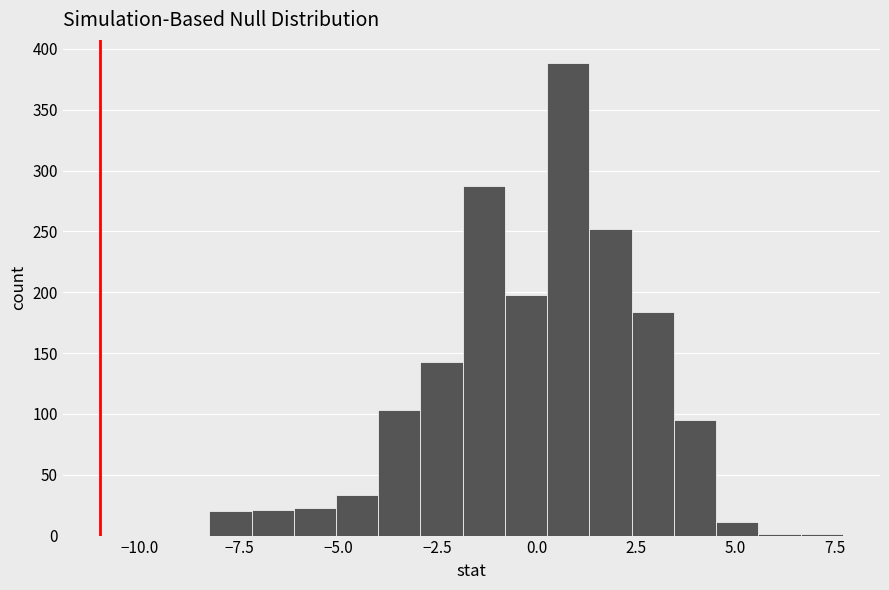

Read against the x-axis, roughly where is the centre of the tallest bar?

1.0